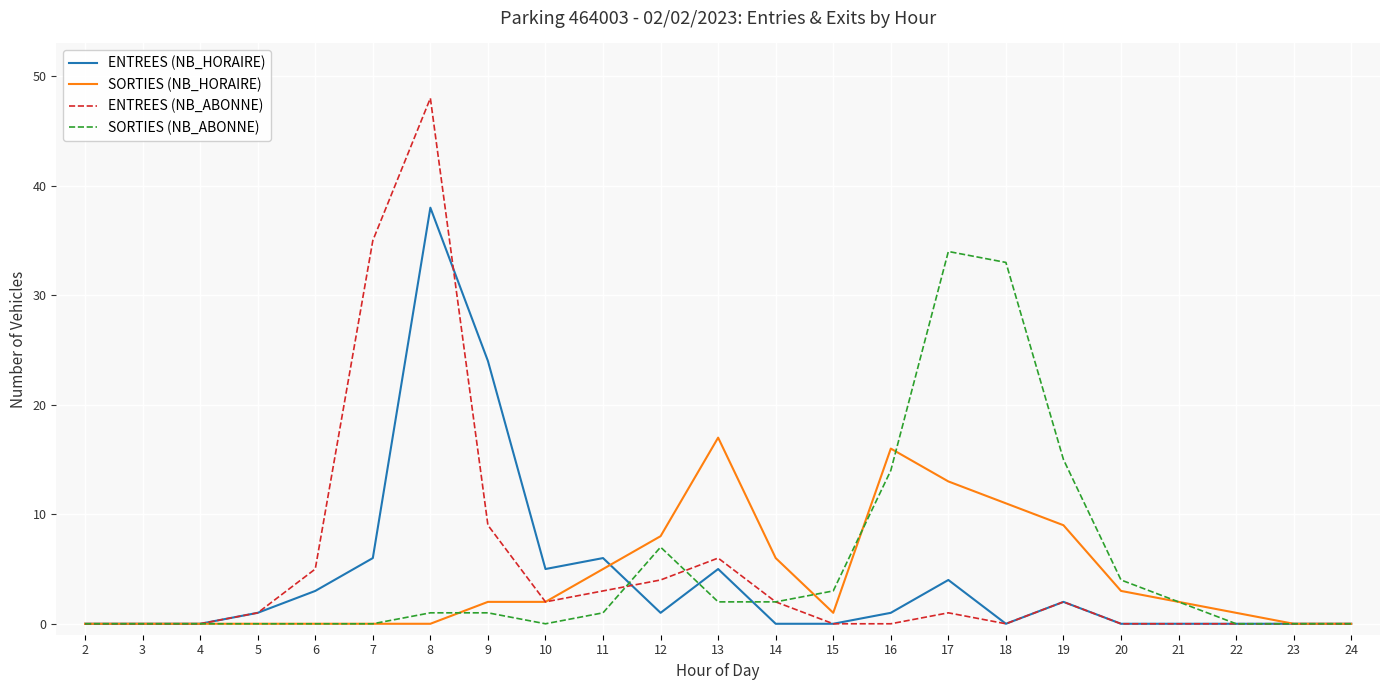

Is the value of ENTREES (NB_HORAIRE) at 9 greater than the value of SORTIES (NB_ABONNE) at 5?

Yes